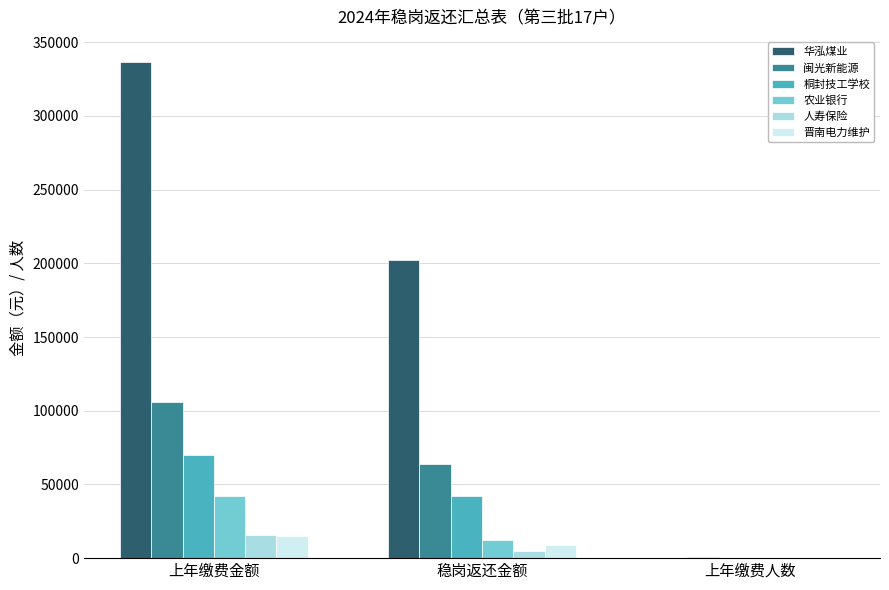

Count the number of categories in the chart.

3